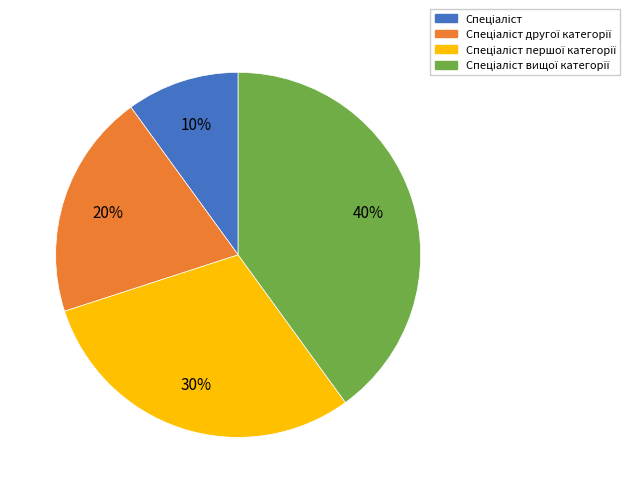

To the nearest percent, what is the average slice percentage?

25%